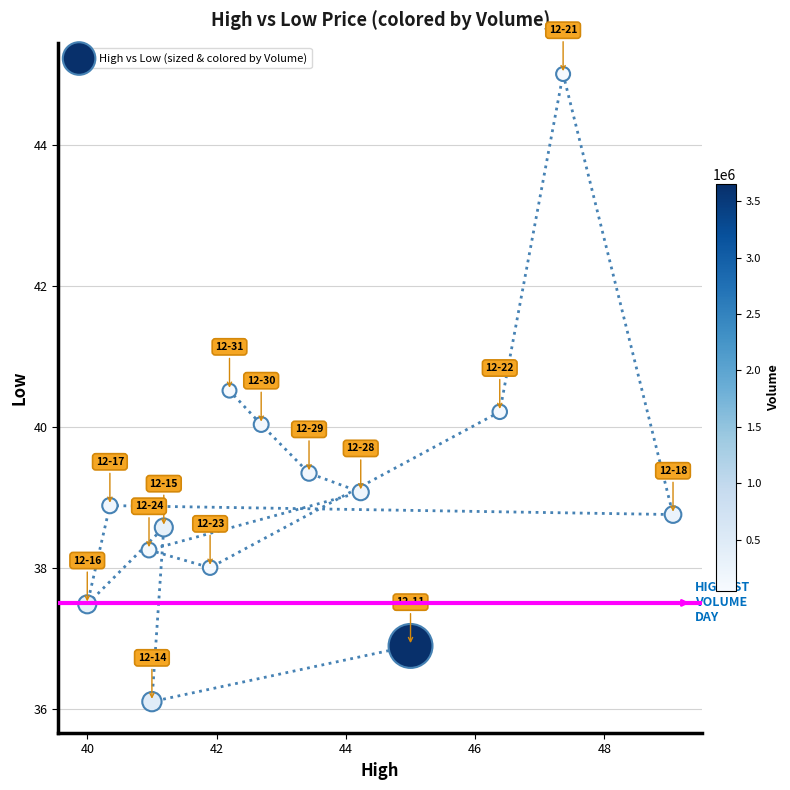

What is the range of Y values (max minus min)?

8.9